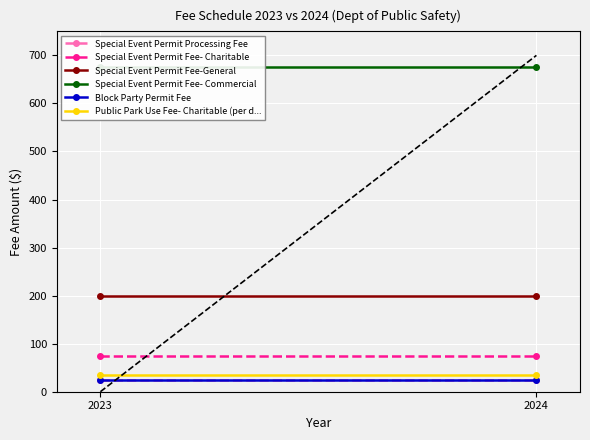

Which series has the widest spread of values?

Special Event Permit Processing Fee